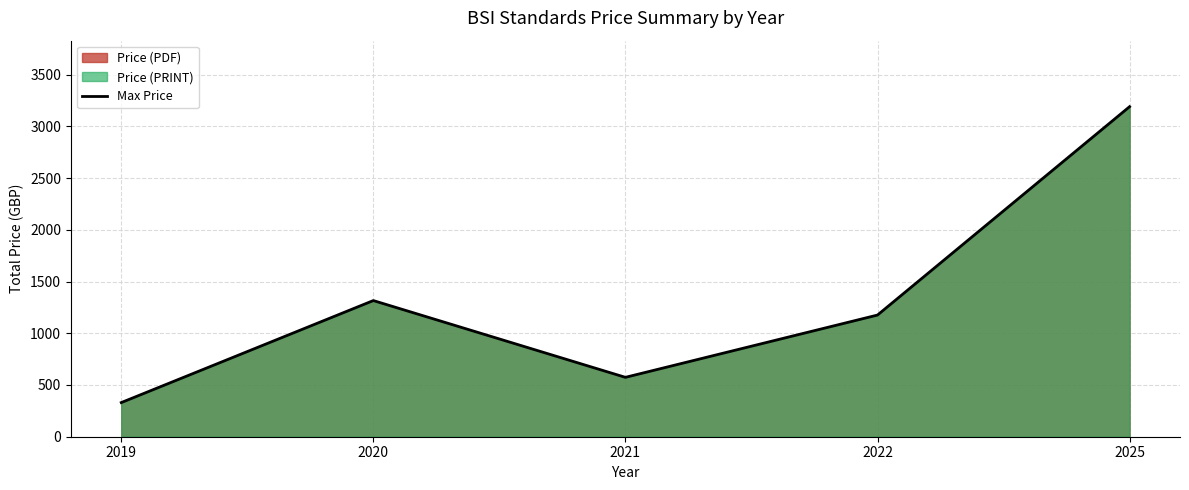

What is the value of the 2nd point from the left?

1316